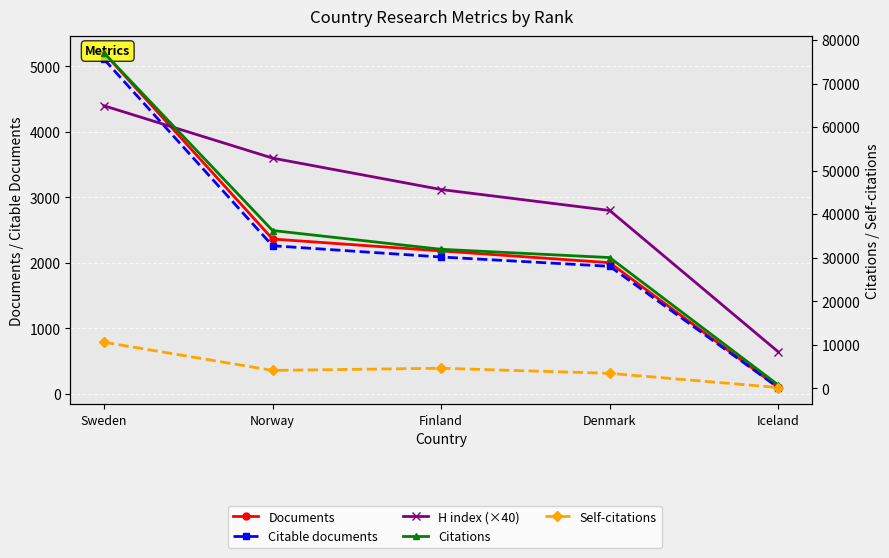

What are all the series names shown in the legend?

Documents, Citable documents, H index (×40), Citations, Self-citations